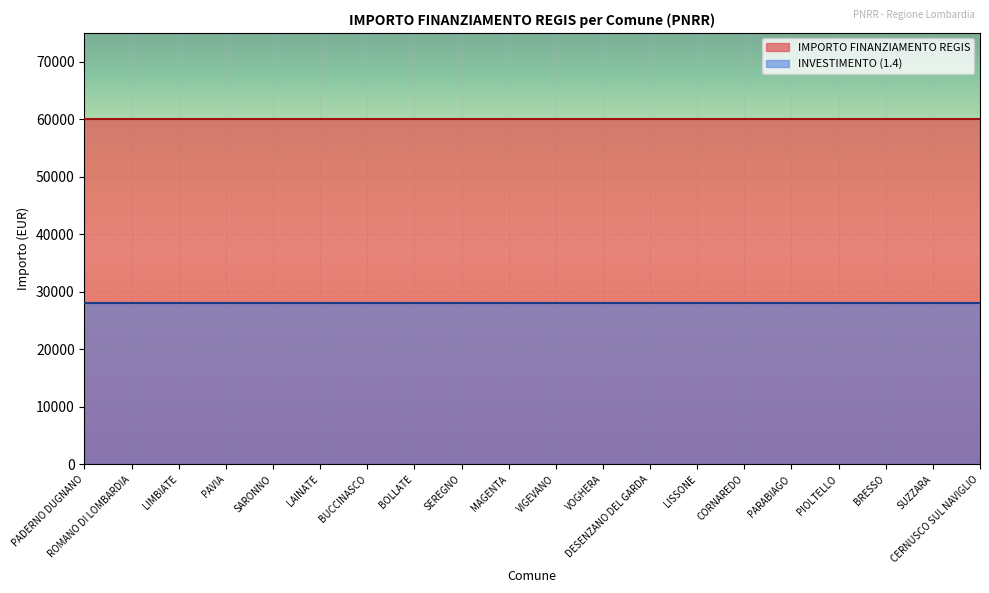

Rank the series at BUCCINASCO from highest to lowest value.

IMPORTO FINANZIAMENTO REGIS, INVESTIMENTO (1.4)